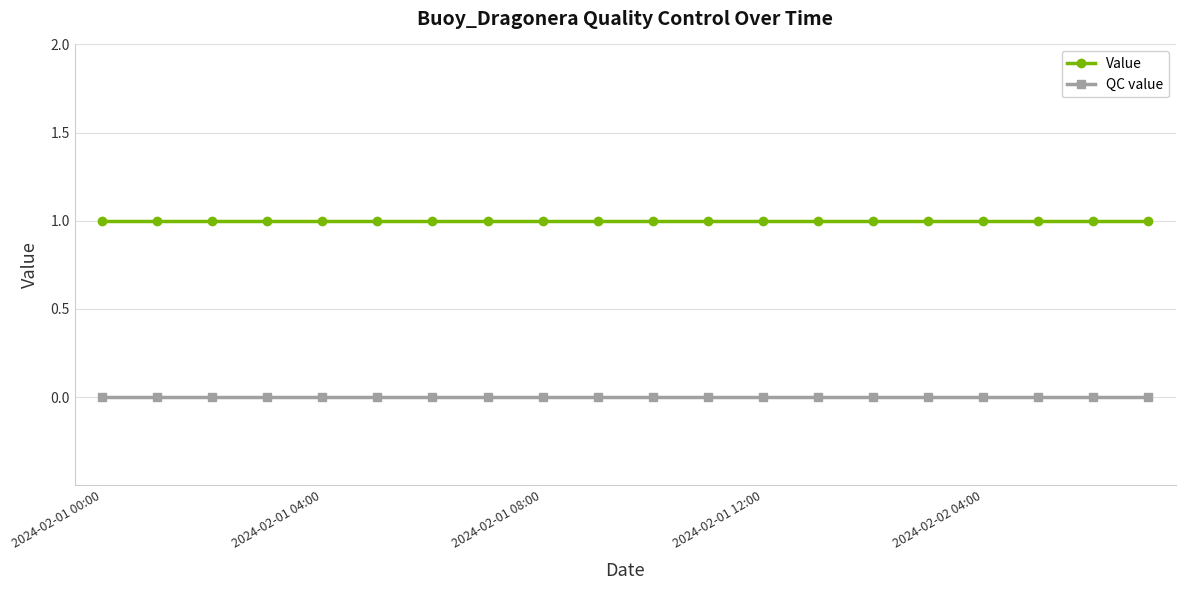

Which series has the largest total across all categories?

Value